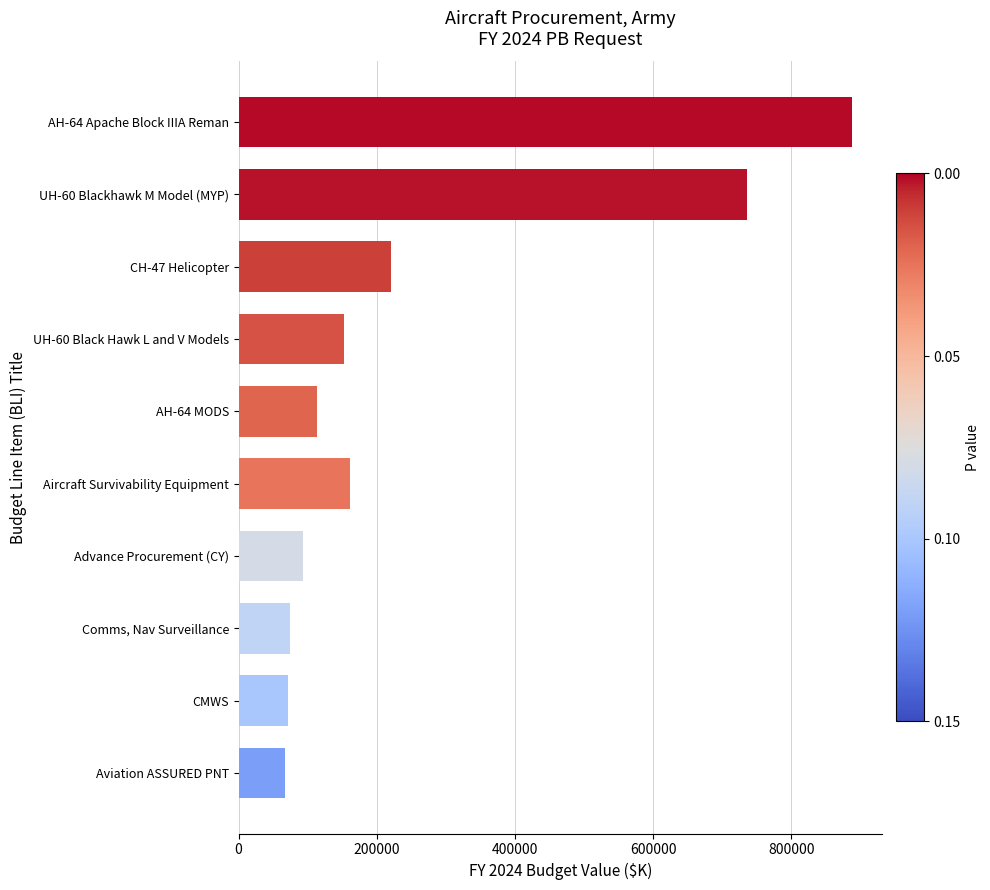

True or false: the data shows 38363 at CMWS.

False